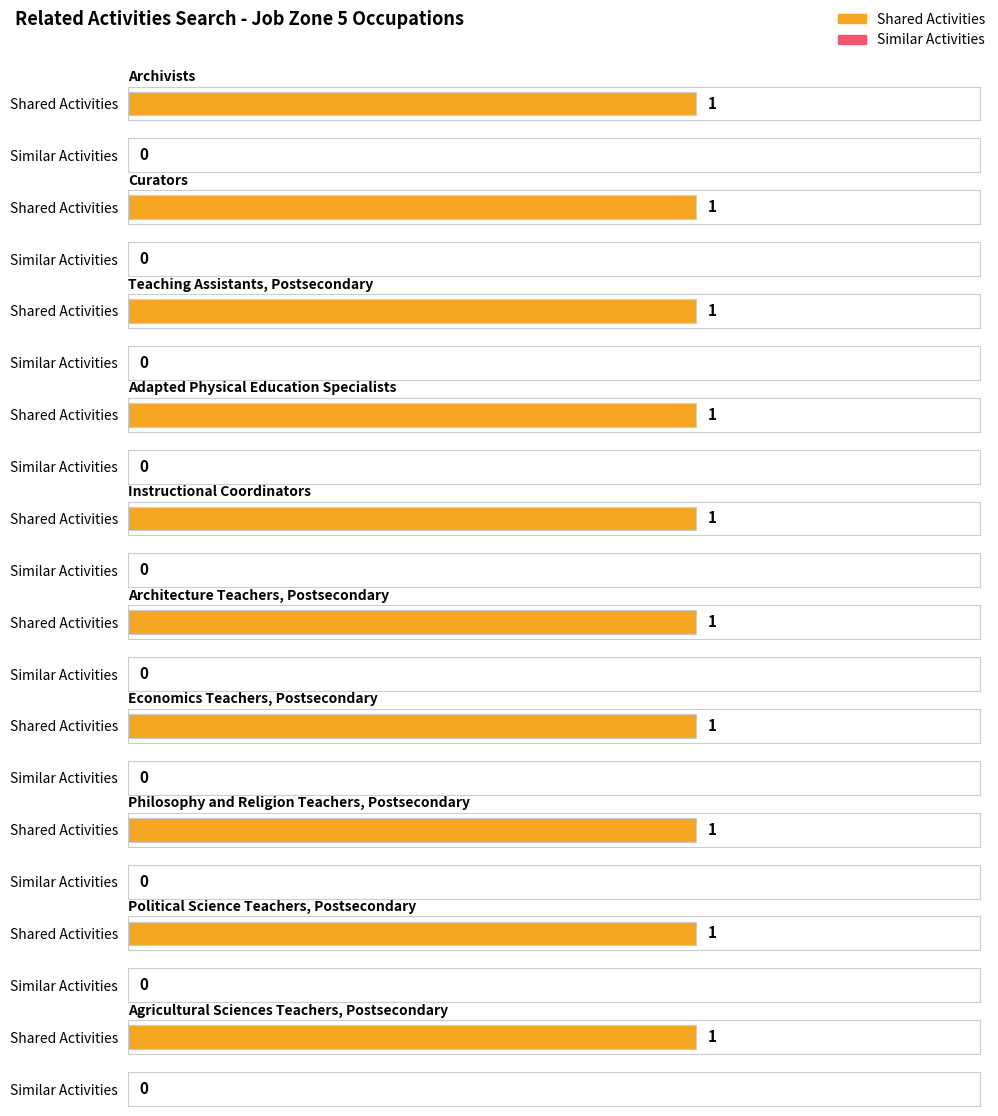

How many bars are there in each group?

2